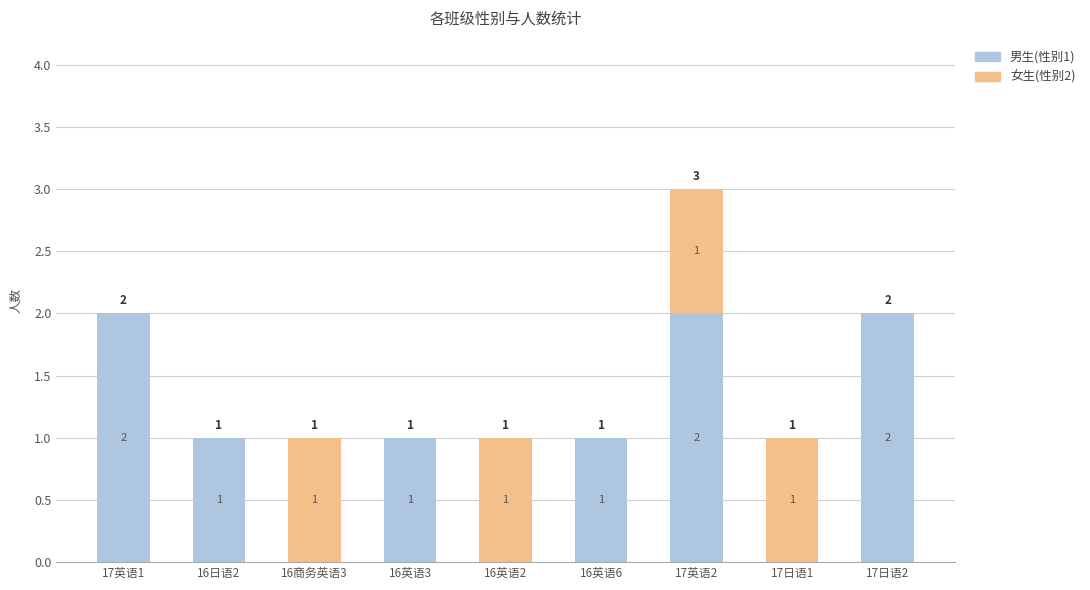

At which category is the sum across all series the highest?

17英语2